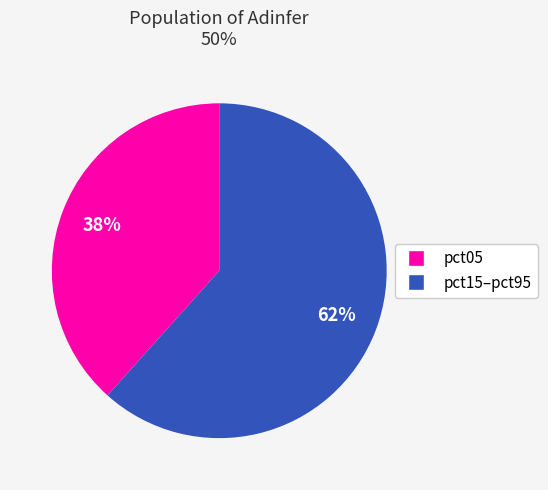

To the nearest percent, what is the average slice percentage?

50%